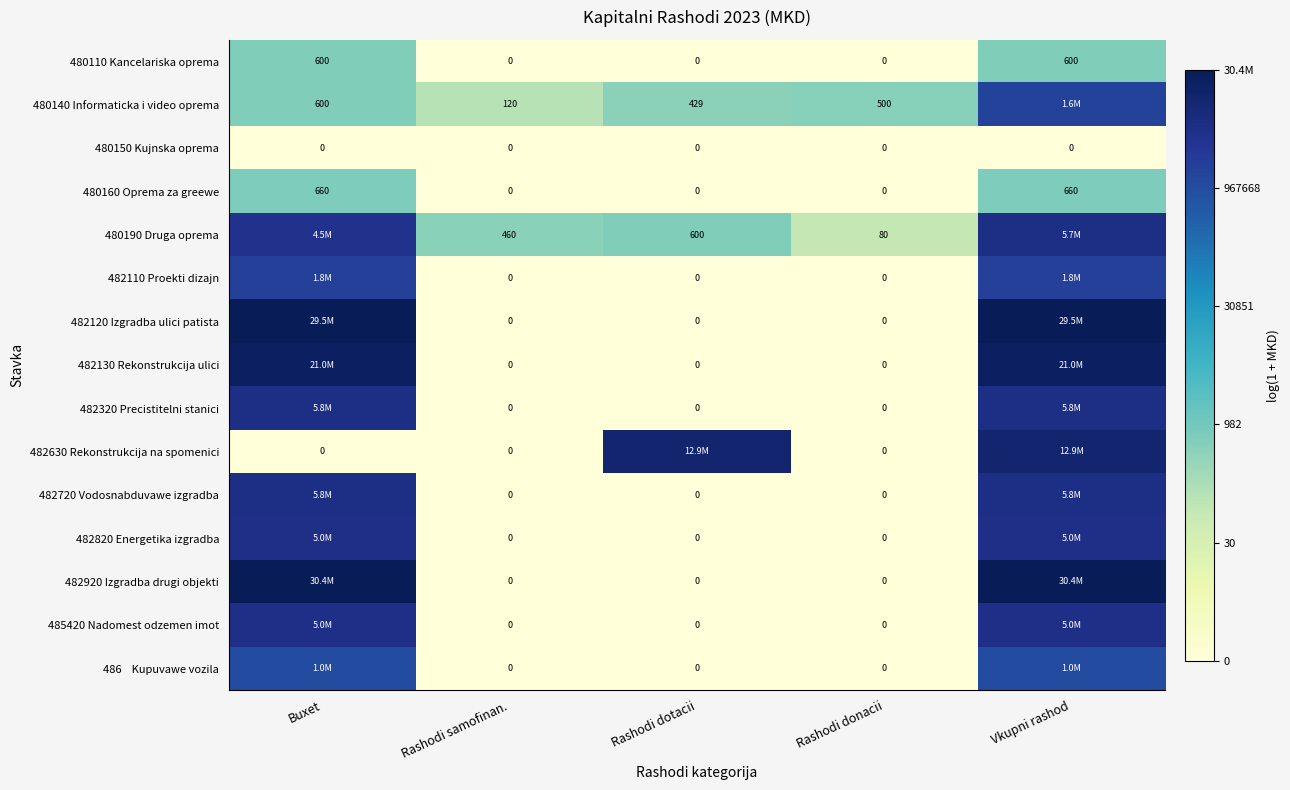

At Rashodi samofinan., list the series in order from smallest to largest.

480110 Kancelariska oprema, 480150 Kujnska oprema, 480160 Oprema za greewe, 482110 Proekti dizajn, 482120 Izgradba ulici patista, 482130 Rekonstrukcija ulici, 482320 Precistitelni stanici, 482630 Rekonstrukcija na spomenici, 482720 Vodosnabduvawe izgradba, 482820 Energetika izgradba, 482920 Izgradba drugi objekti, 485420 Nadomest odzemen imot, 486 Kupuvawe vozila, 480140 Informaticka i video oprema, 480190 Druga oprema